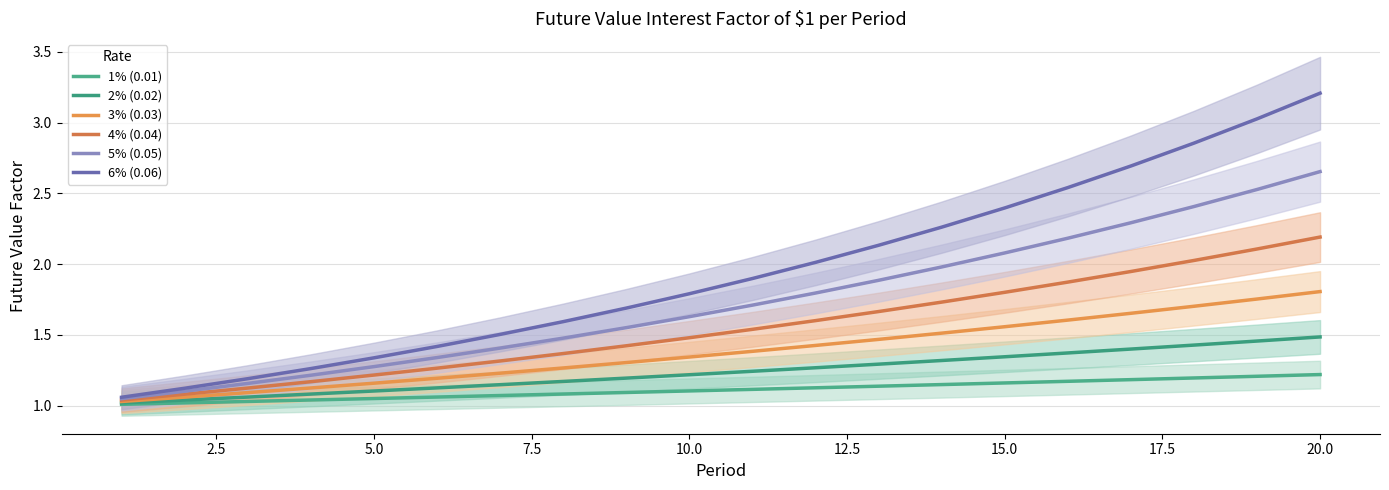

True or false: 2% (0.02) and 3% (0.03) cross at least once.

False